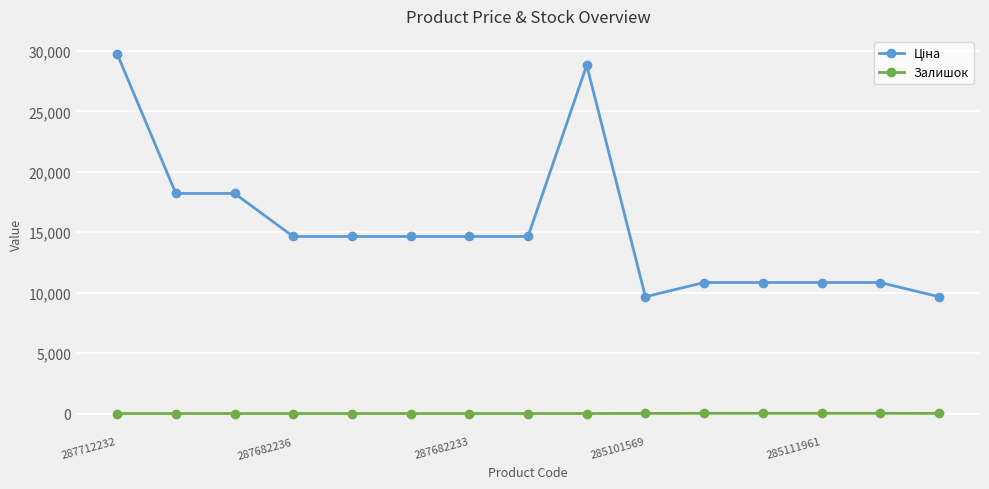

What is the average value of the Залишок series?

5.6